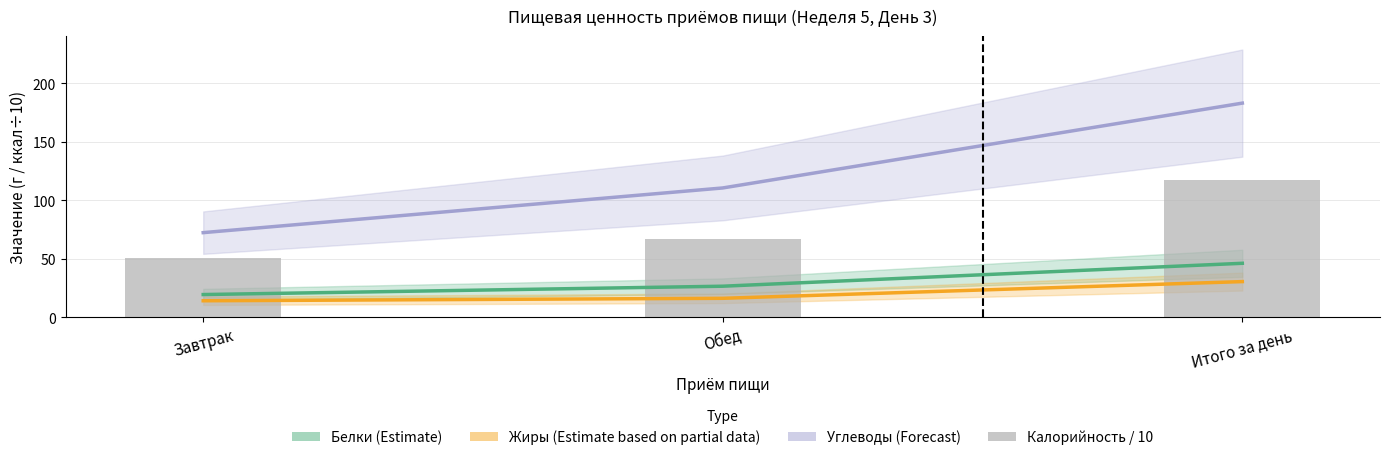

Reading left to right, what are all the values shown in this chart?

Белки (Estimate): 19.6	26.7	46.3
Жиры (Estimate based on partial data): 14.3	16.4	30.7
Углеводы (Forecast): 72.5	110.7	183.2
Калорийность / 10: 51.0	66.8	117.8